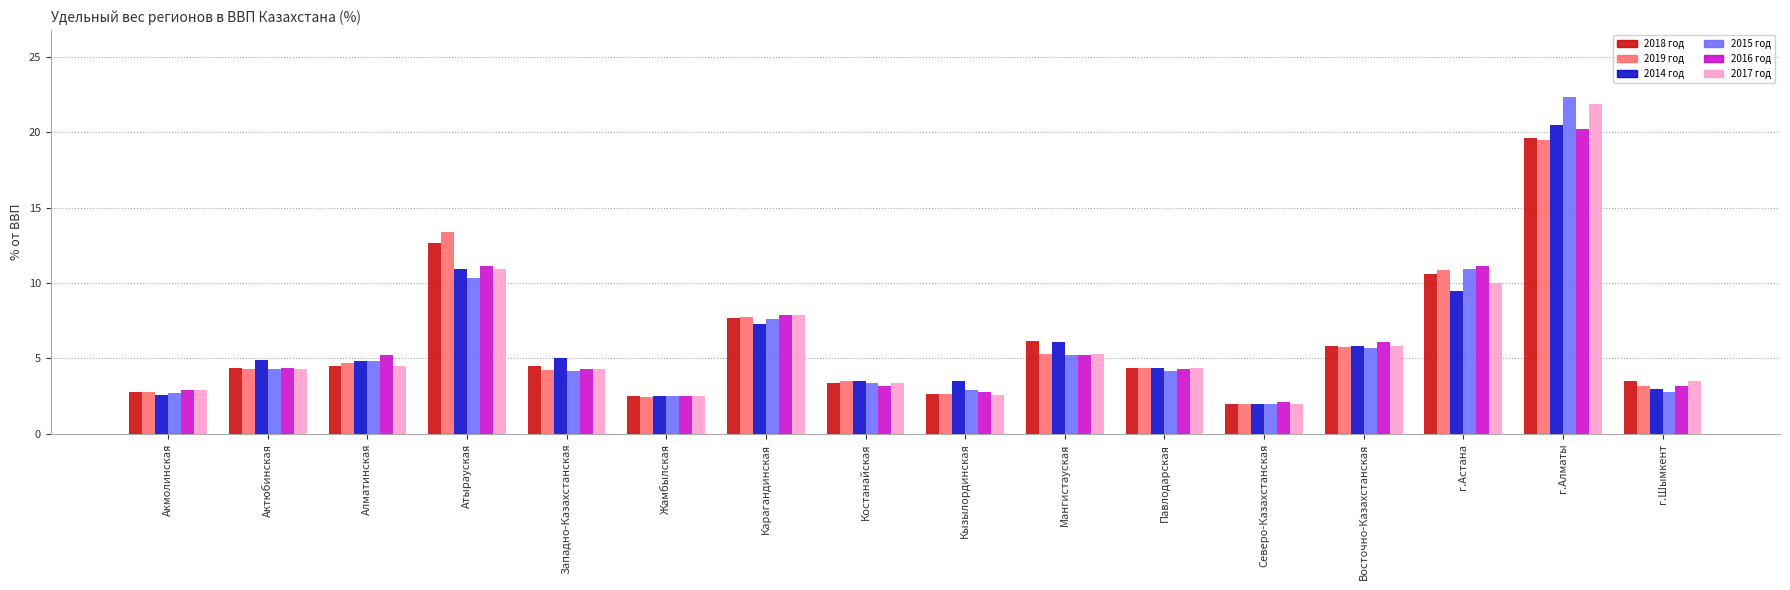

At which category is the sum across all series the highest?

г.Алматы